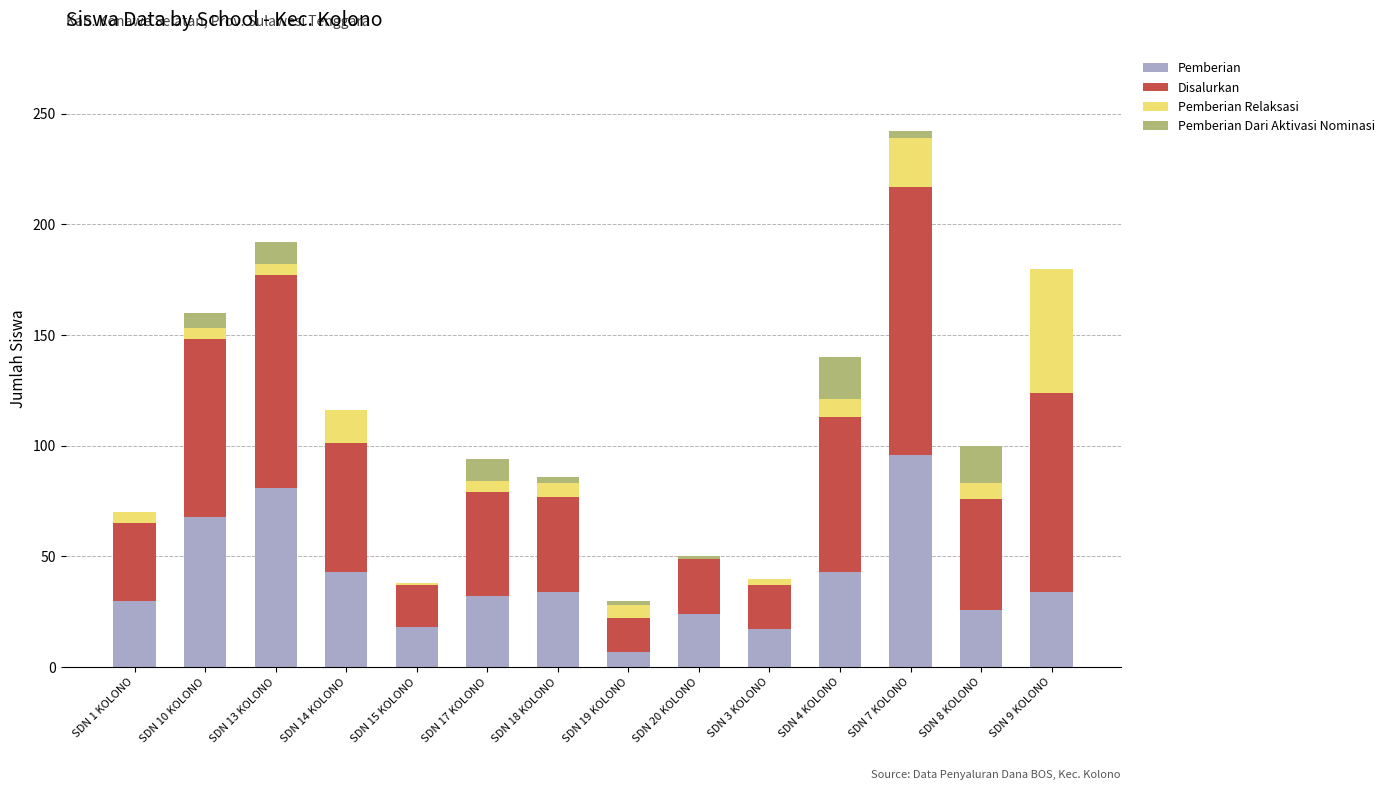

What is the maximum value for Pemberian?

96